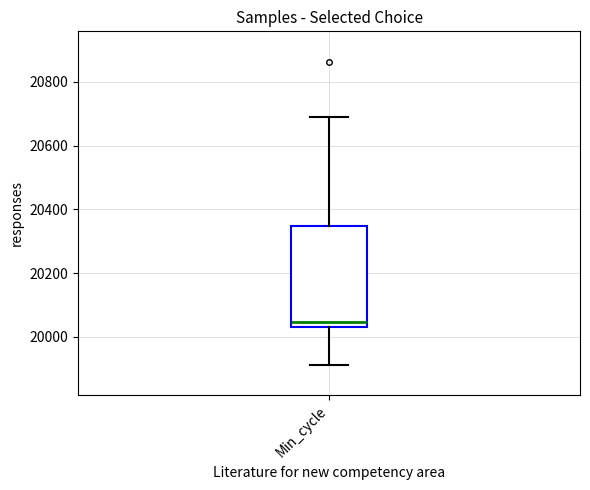

Transcribe this box plot: give where the median line is, the range the box spans, and where the two whiskers end, as read against the y-axis. The values are not printed on the chart, so give them approximately, as read against the axis.

median 20040 (just above the box's lower edge), box 20040 to 20340, whiskers 19920 to 20680